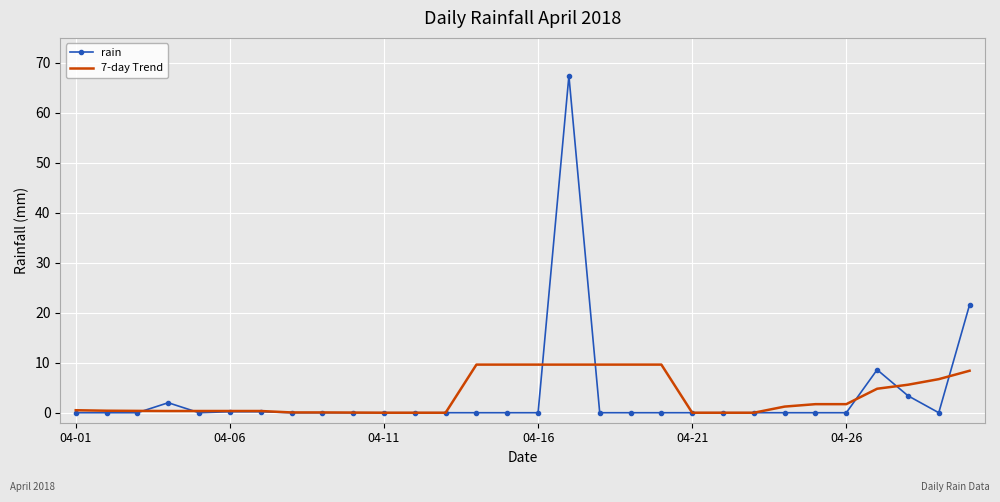

Rank the series by their maximum value, from highest to lowest.

rain, 7-day Trend